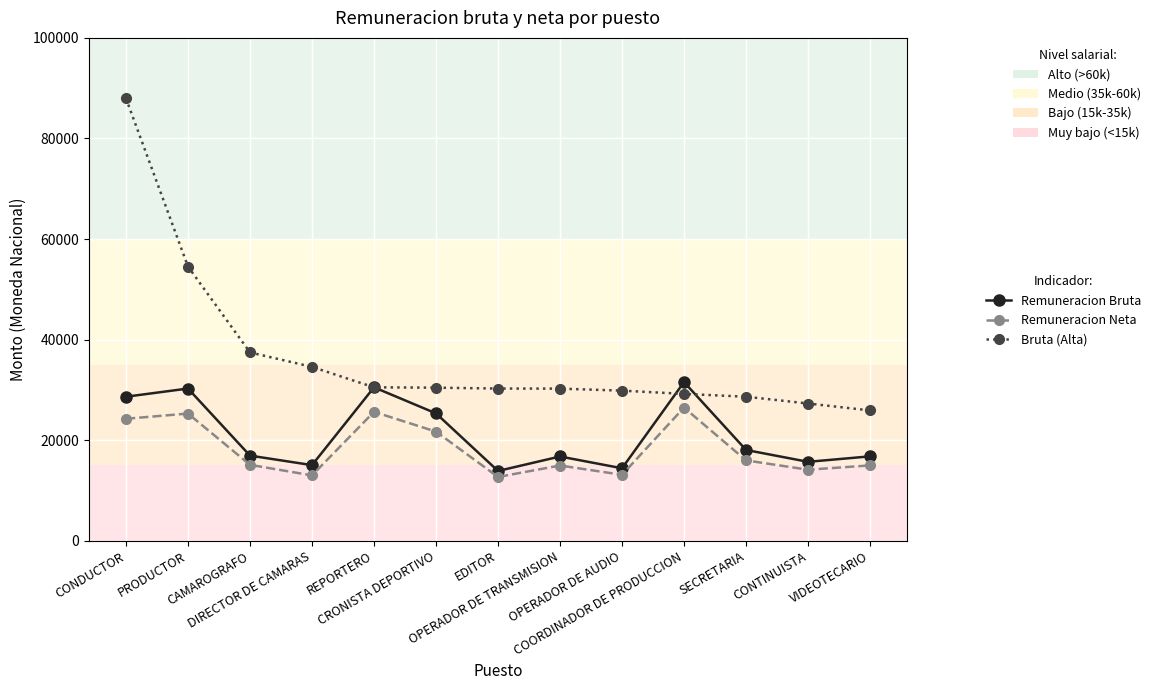

The value of Bruta (Alta) at COORDINADOR DE PRODUCCION is 46626.6. True or false?

False